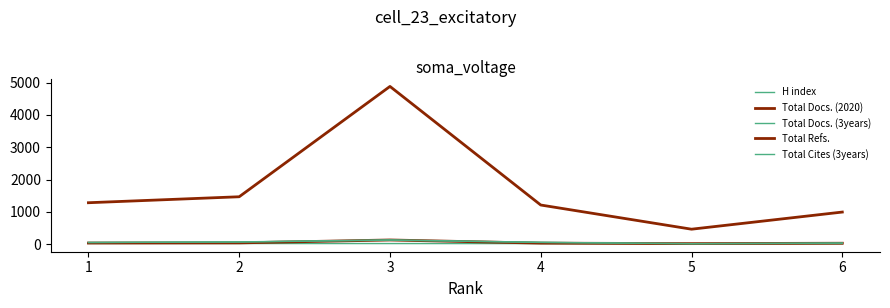

Rank the series by their maximum value, from lowest to highest.

H index, Total Cites (3years), Total Docs. (2020), Total Docs. (3years), Total Refs.